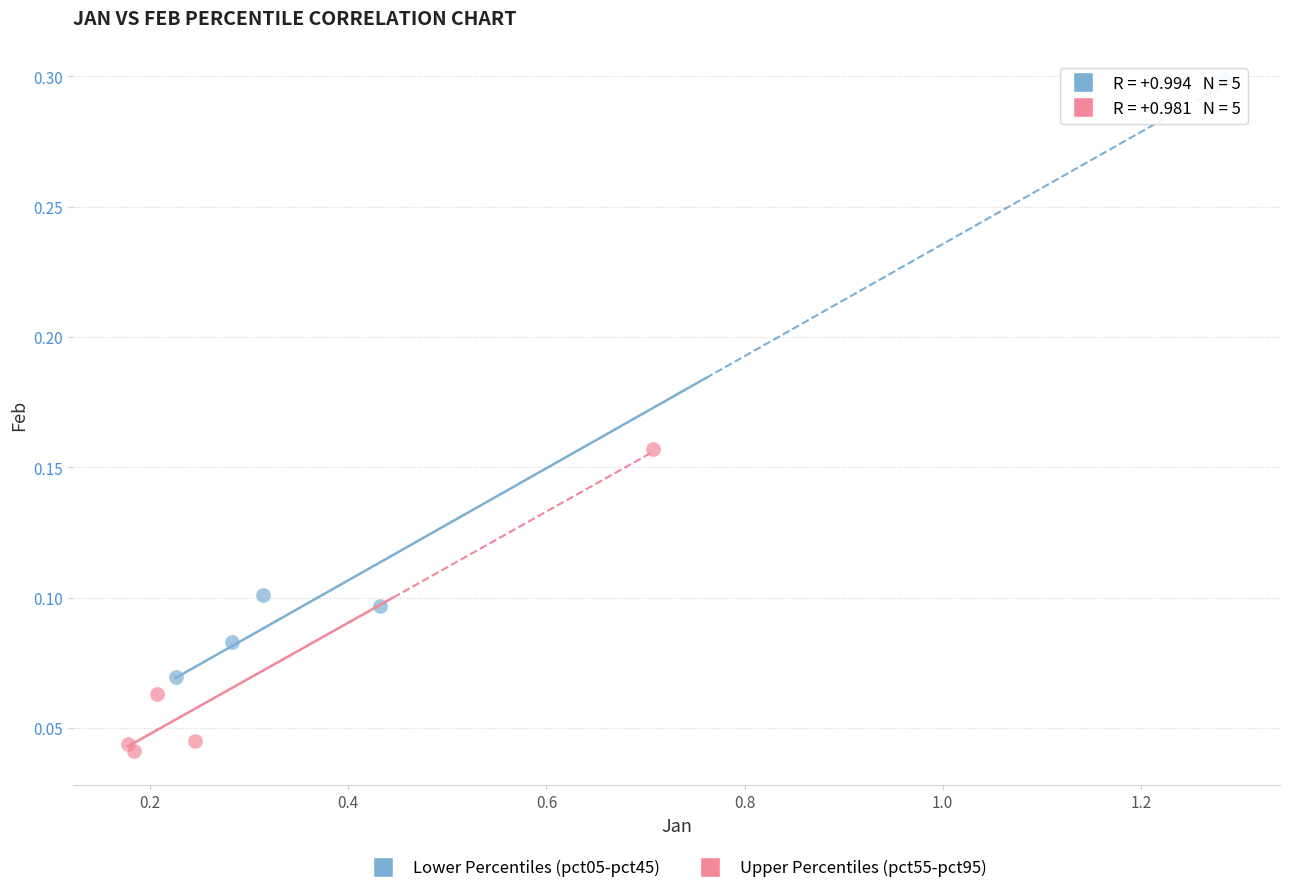

Which series contains the lowest Y value?

Upper Percentiles (pct55-pct95)